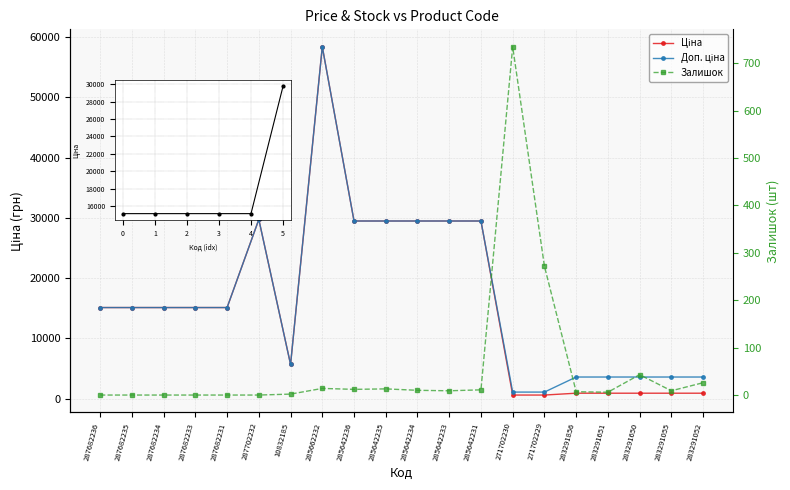

True or false: Залишок and Доп. ціна cross at least once.

False